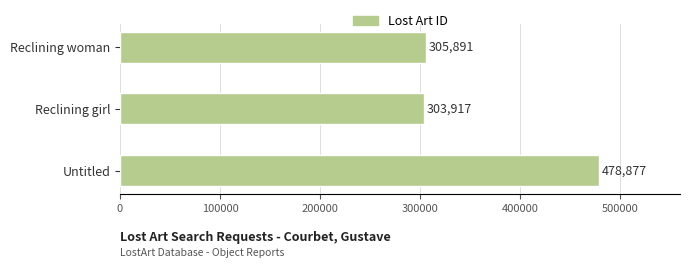

Are the bars grouped side by side (vs. stacked)?

No